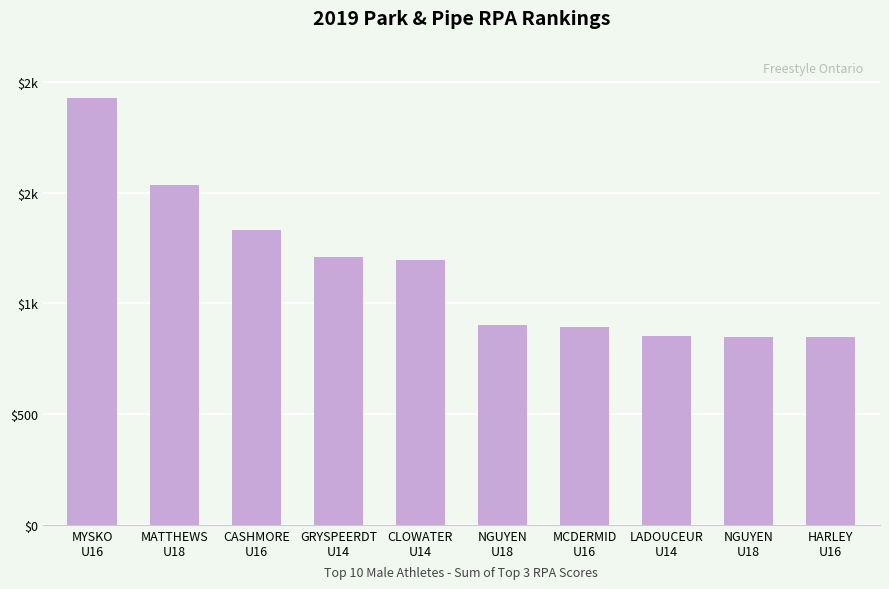

True or false: the data shows 1537.3 at MATTHEWS
U18.

True